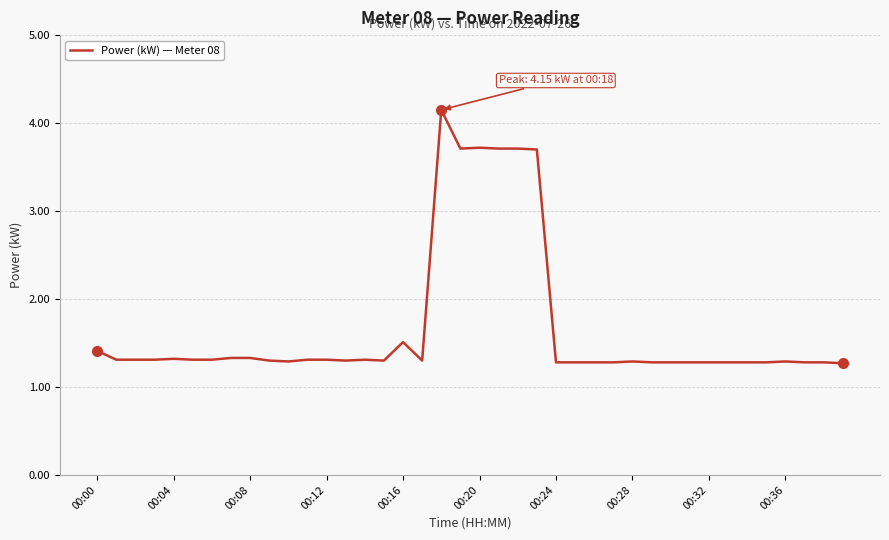

What is the greatest value displayed?

4.2